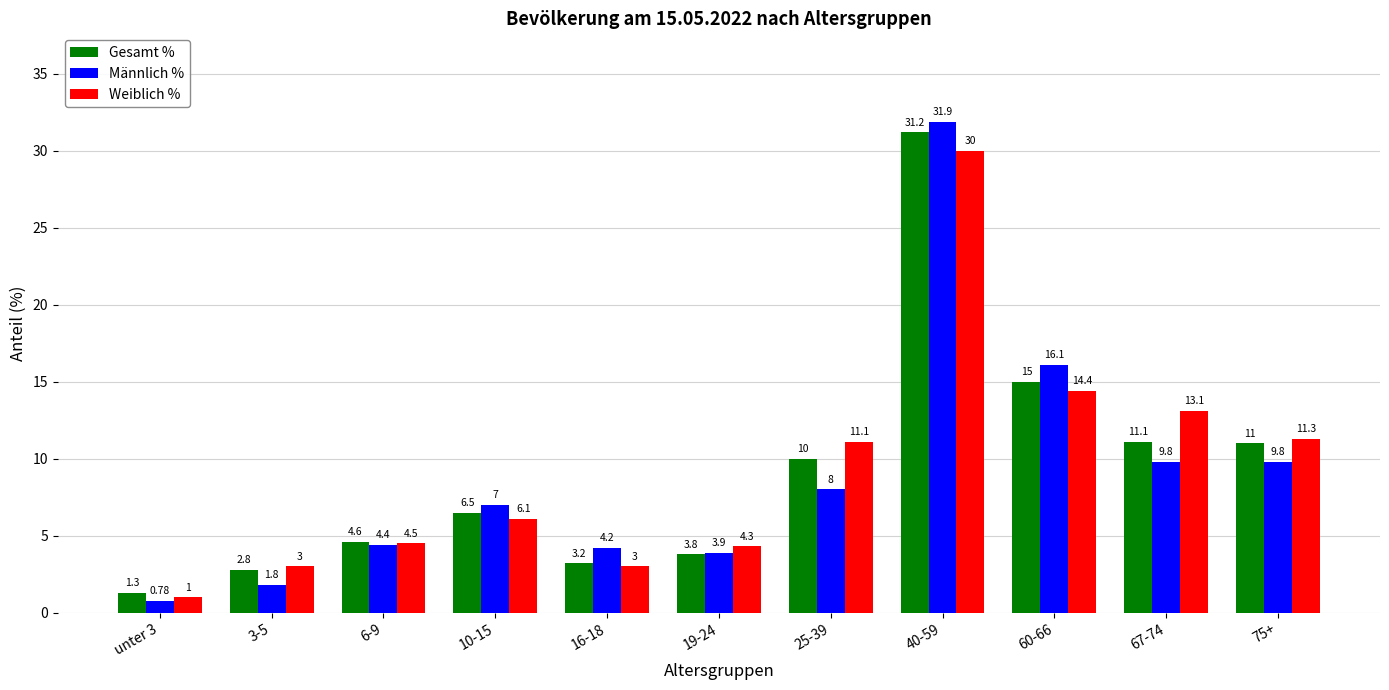

What position from the right is unter 3?

11